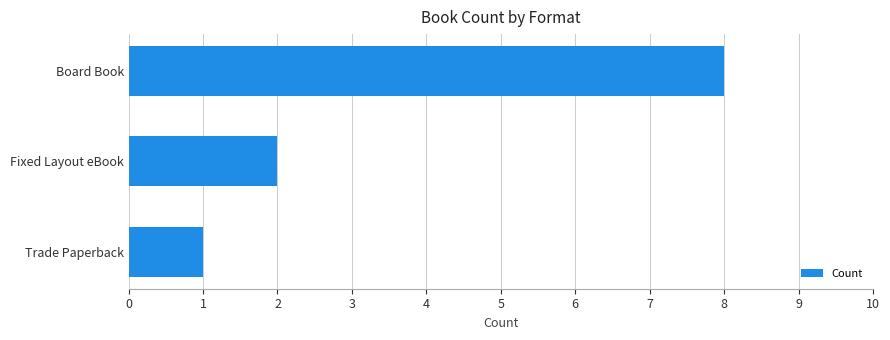

Reading top to bottom, what are all the values shown in this chart?

Board Book=8	Fixed Layout eBook=2	Trade Paperback=1